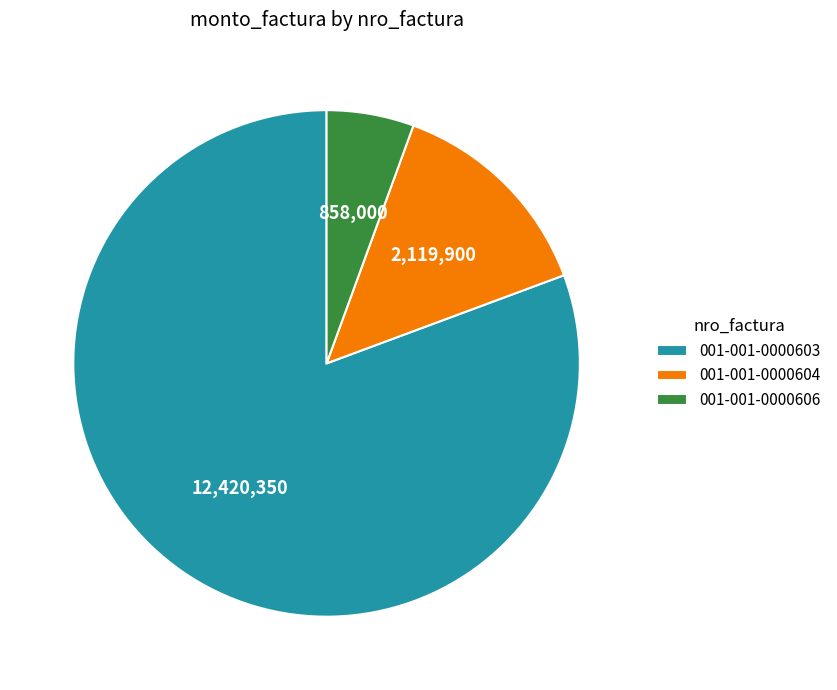

How many segments does this pie chart have?

3